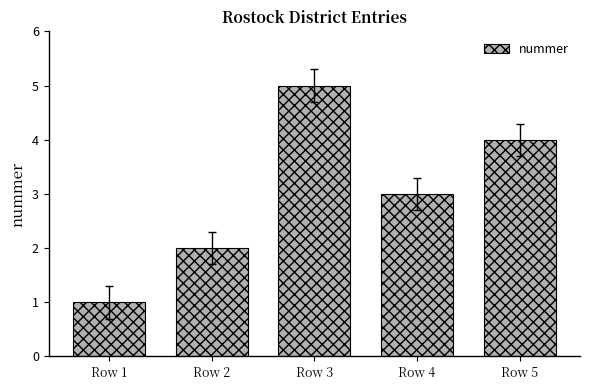

Approximately how many times larger is the value at Row 2 compared to Row 3?

0.4